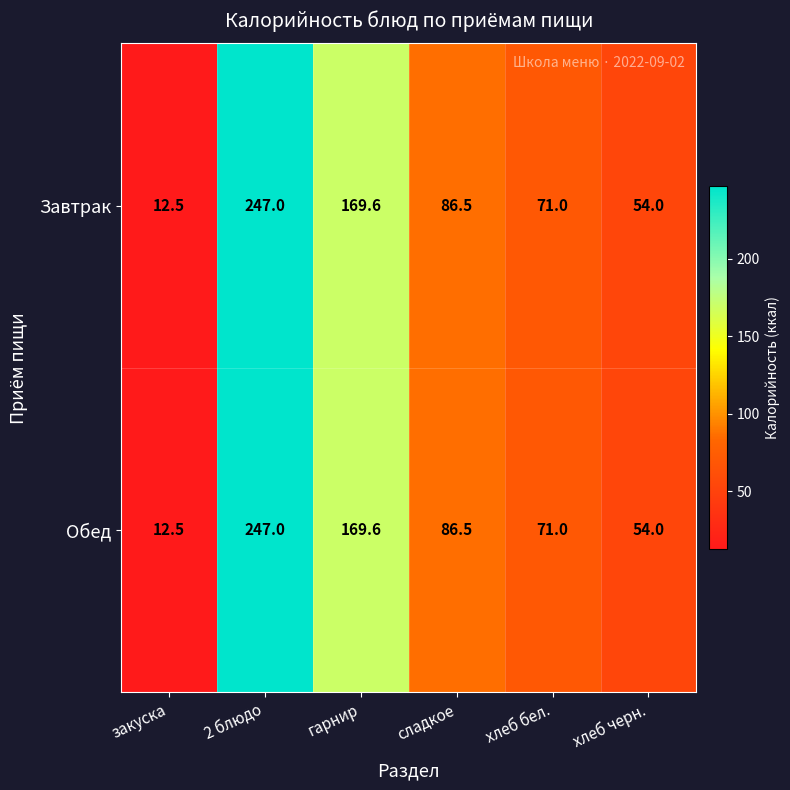

At which label does Обед first exceed 86?

2 блюдо